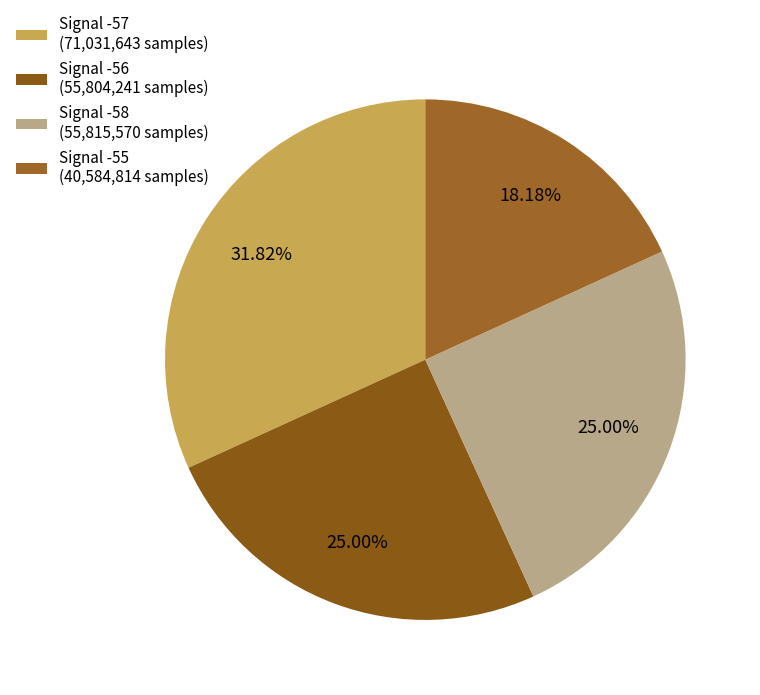

What is the ratio of the value at Signal -56 to the value at Signal -58?

1.0